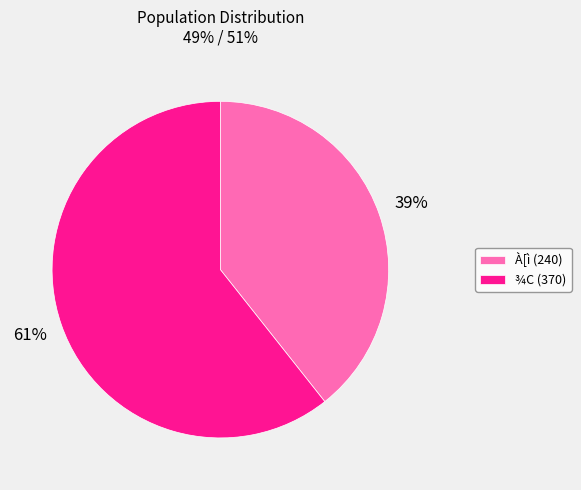

Count the number of slices in the pie.

2